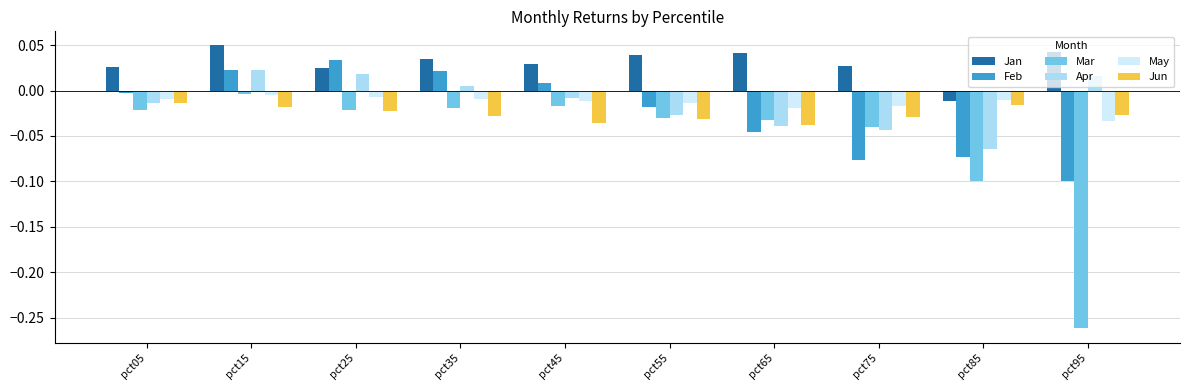

Which series has the largest total across all categories?

Jan